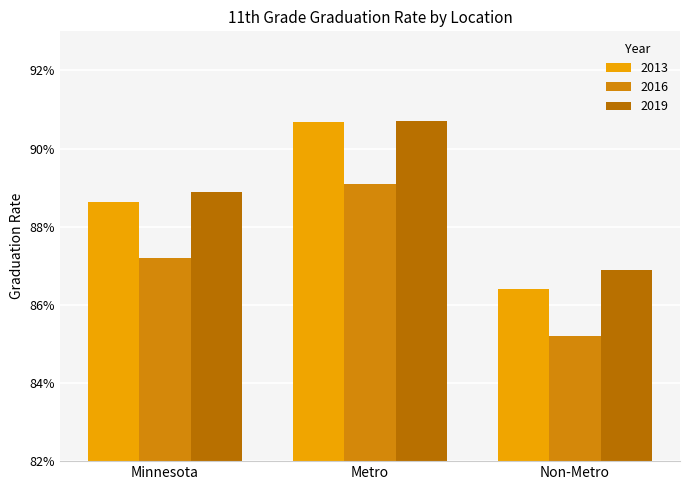

Does the chart contain any negative values?

No